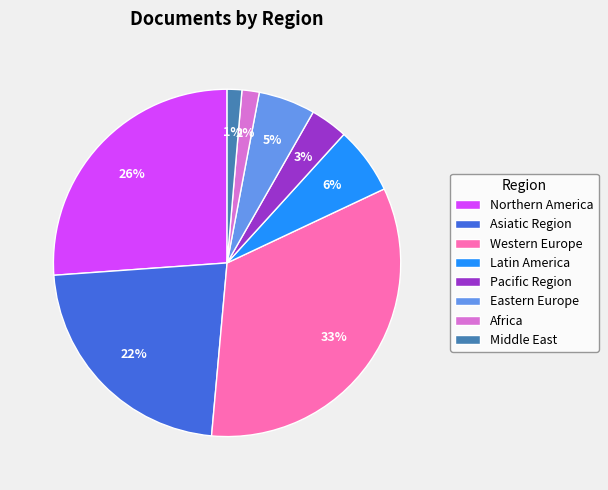

Does Eastern Europe account for over 50% of the chart?

No